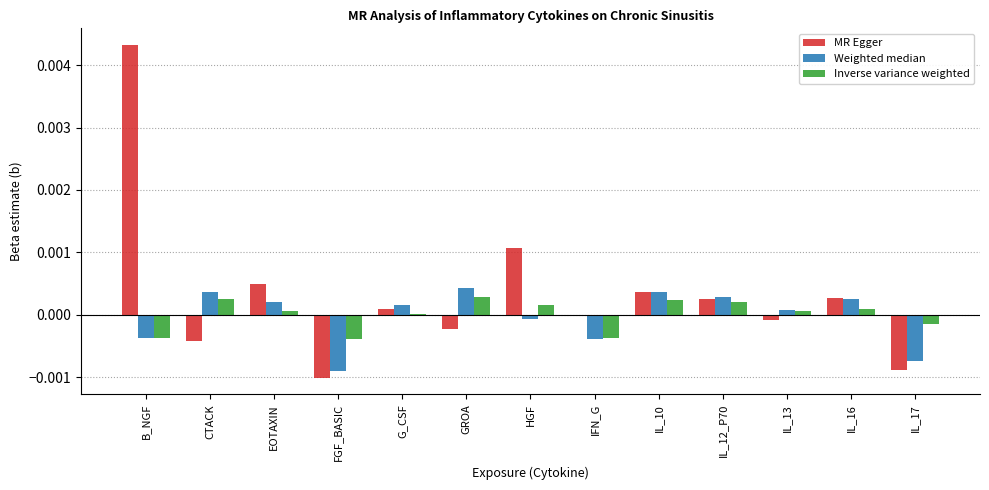

At which category is the sum across all series the highest?

B_NGF